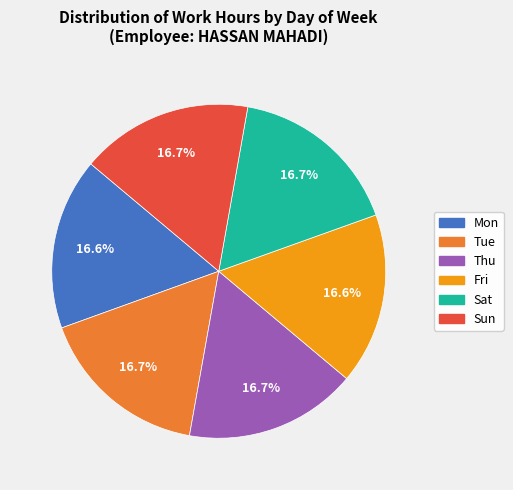

Does any single category account for the majority?

No